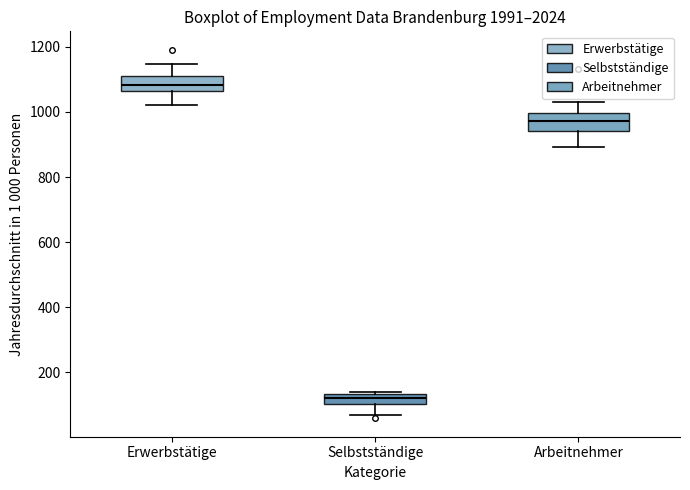

Where does the lower whisker of the box for Selbstständige end on the y-axis? The values are not printed on the chart, so give them approximately, as read against the axis.

80